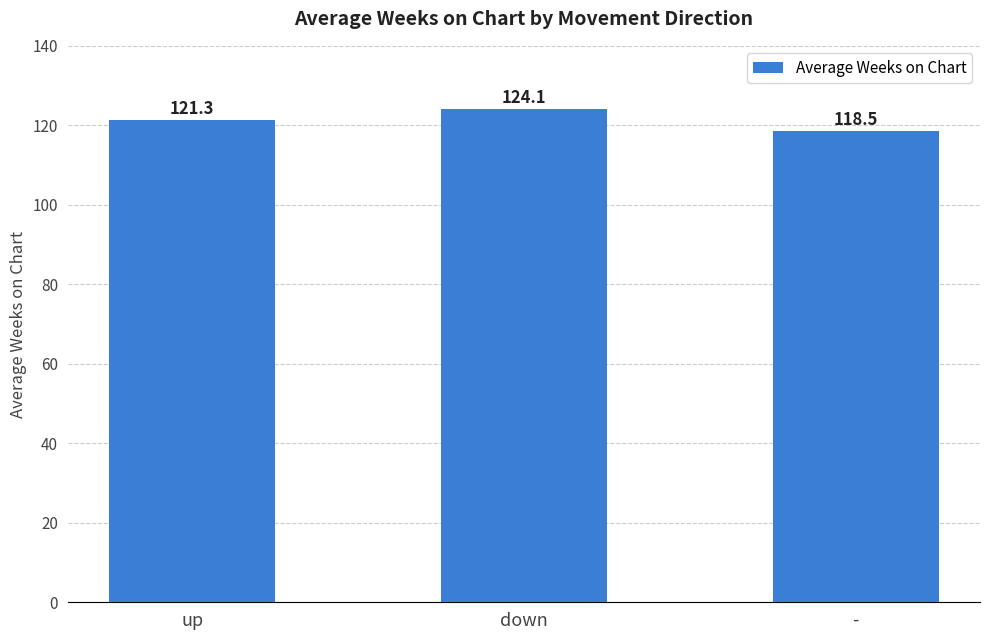

What is the label of the 2nd bar from the right?

down